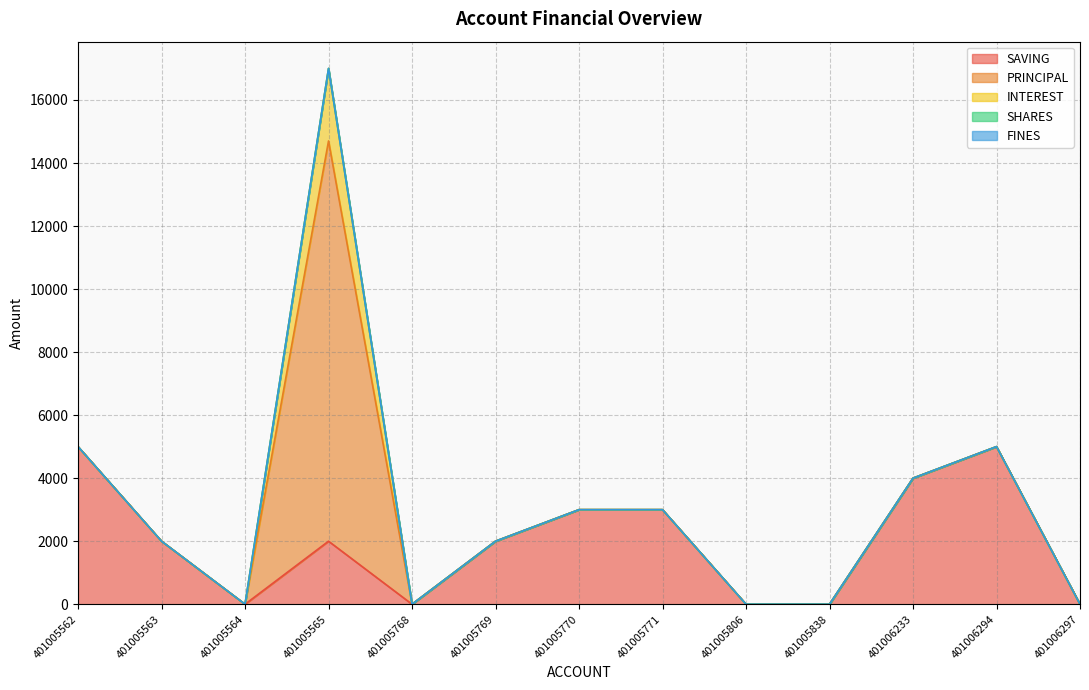

What are all the series names shown in the legend?

SAVING, PRINCIPAL, INTEREST, SHARES, FINES